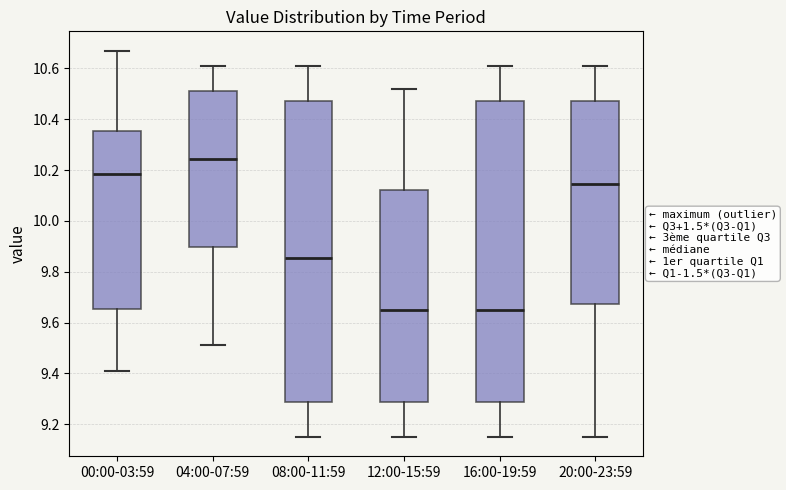

Reading left to right, read every box against the y-axis: the position of its median line, the range the box covers, and the ends of its whiskers. The values are not printed on the chart, so give them approximately, as read against the axis.

00:00-03:59: median 10.18, box 9.66 to 10.36, whiskers 9.42 to 10.68
04:00-07:59: median 10.24, box 9.90 to 10.52, whiskers 9.52 to 10.62
08:00-11:59: median 9.86, box 9.28 to 10.48, whiskers 9.16 to 10.62
12:00-15:59: median 9.66, box 9.28 to 10.12, whiskers 9.16 to 10.52
16:00-19:59: median 9.66, box 9.28 to 10.48, whiskers 9.16 to 10.62
20:00-23:59: median 10.14, box 9.68 to 10.48, whiskers 9.16 to 10.62